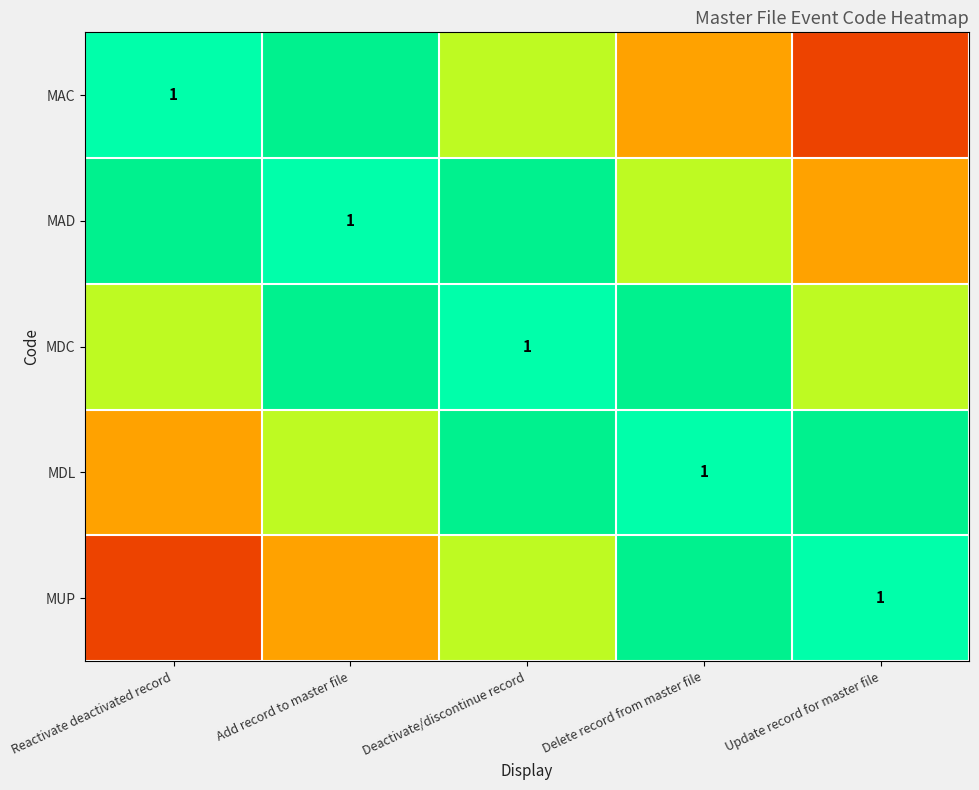

Rank the series at Reactivate deactivated record from lowest to highest value.

MUP, MDL, MDC, MAD, MAC